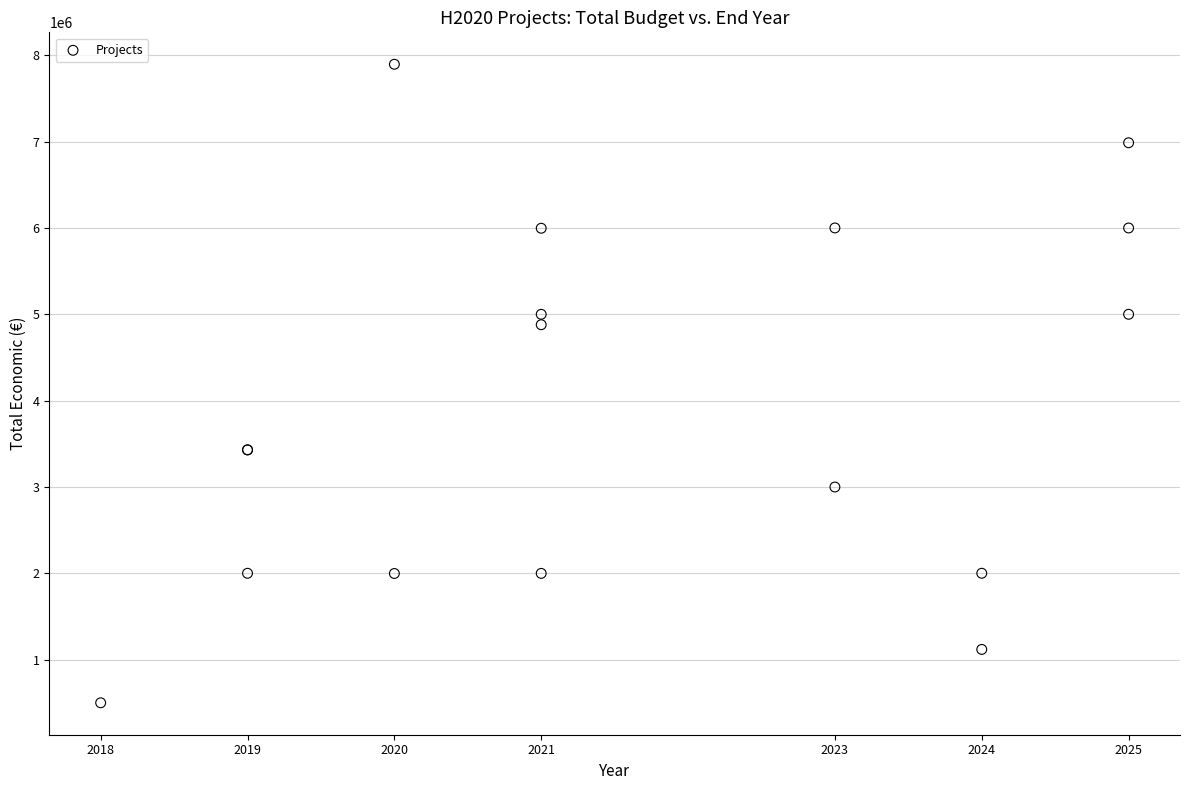

What Y value in the scatter plot is closest to 4197595?

4878860